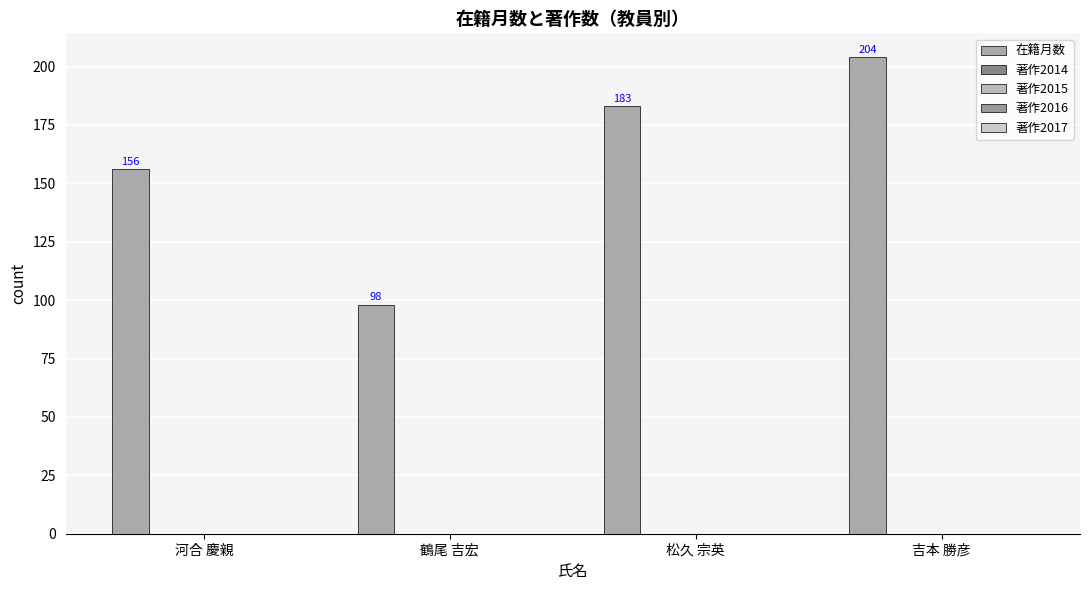

Are the bars horizontal?

No